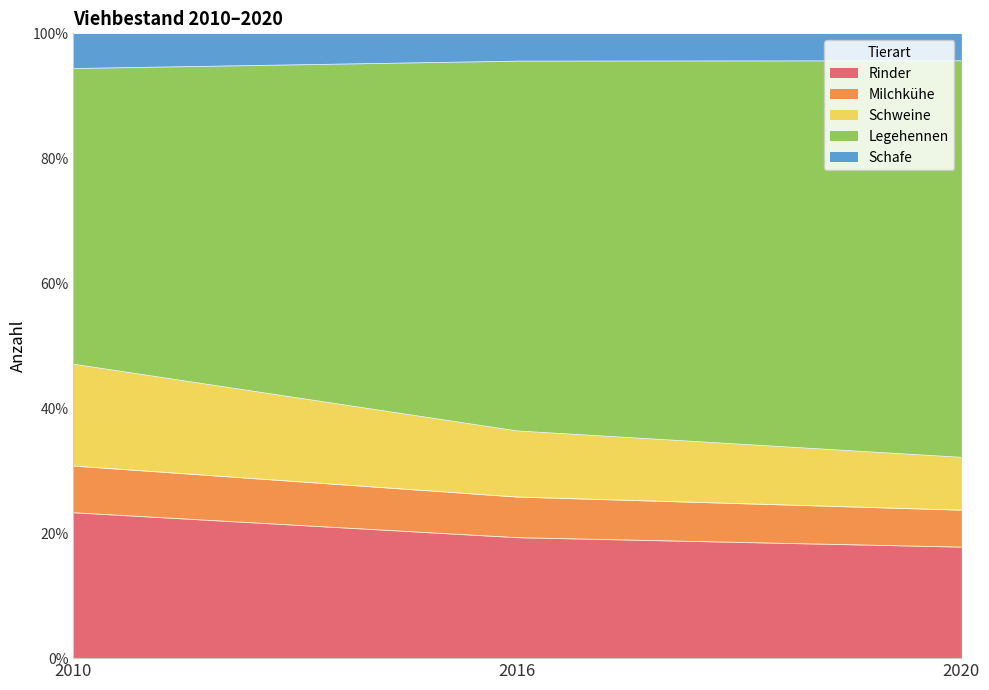

At which label does Legehennen first exceed 95?

2016